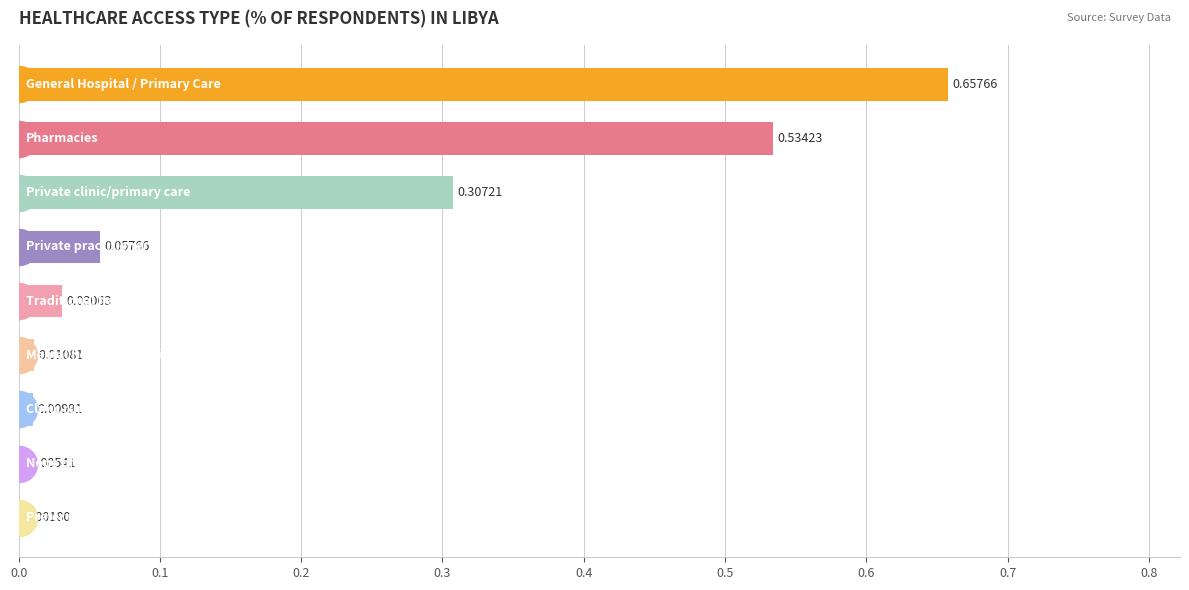

What is the sum of all values?

1.6